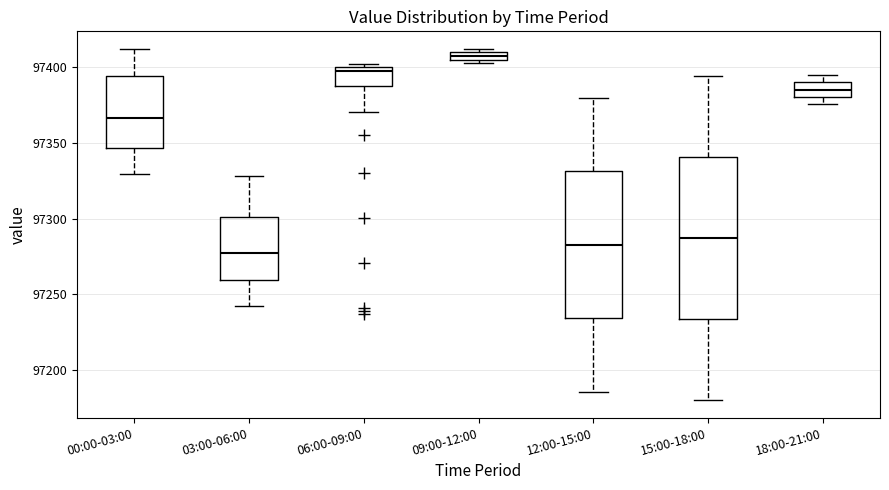

Comparing the boxes themselves (not the whiskers), which one is the tallest?

15:00-18:00